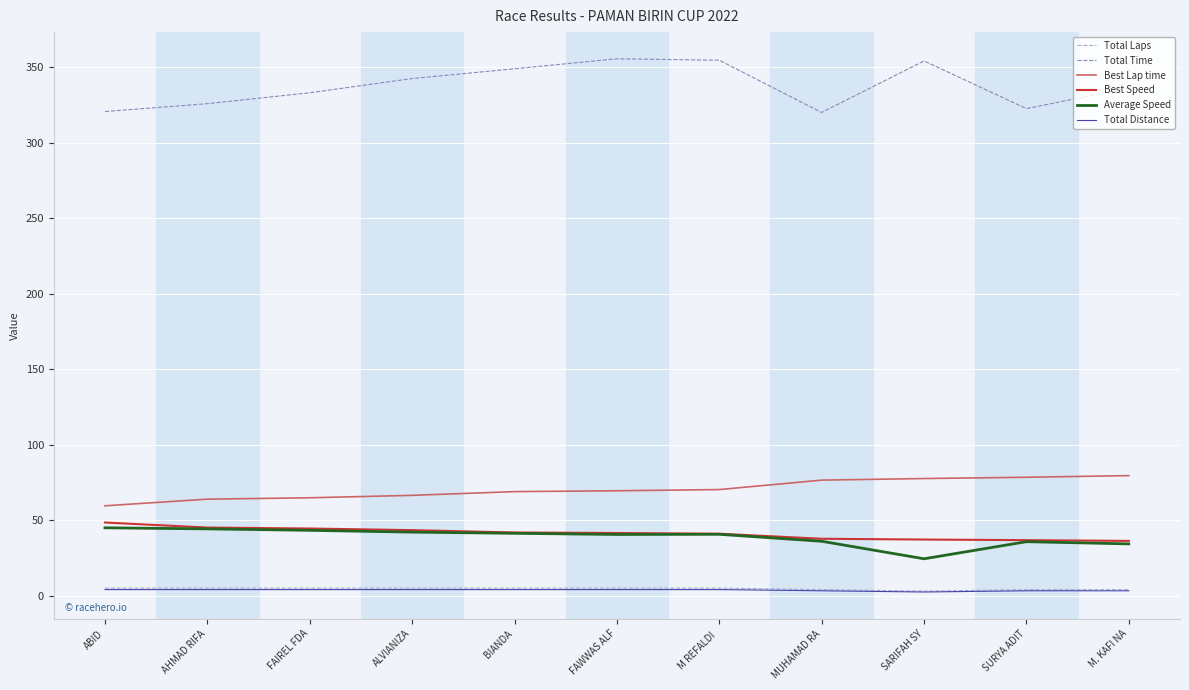

What is the minimum value for Average Speed?

24.4